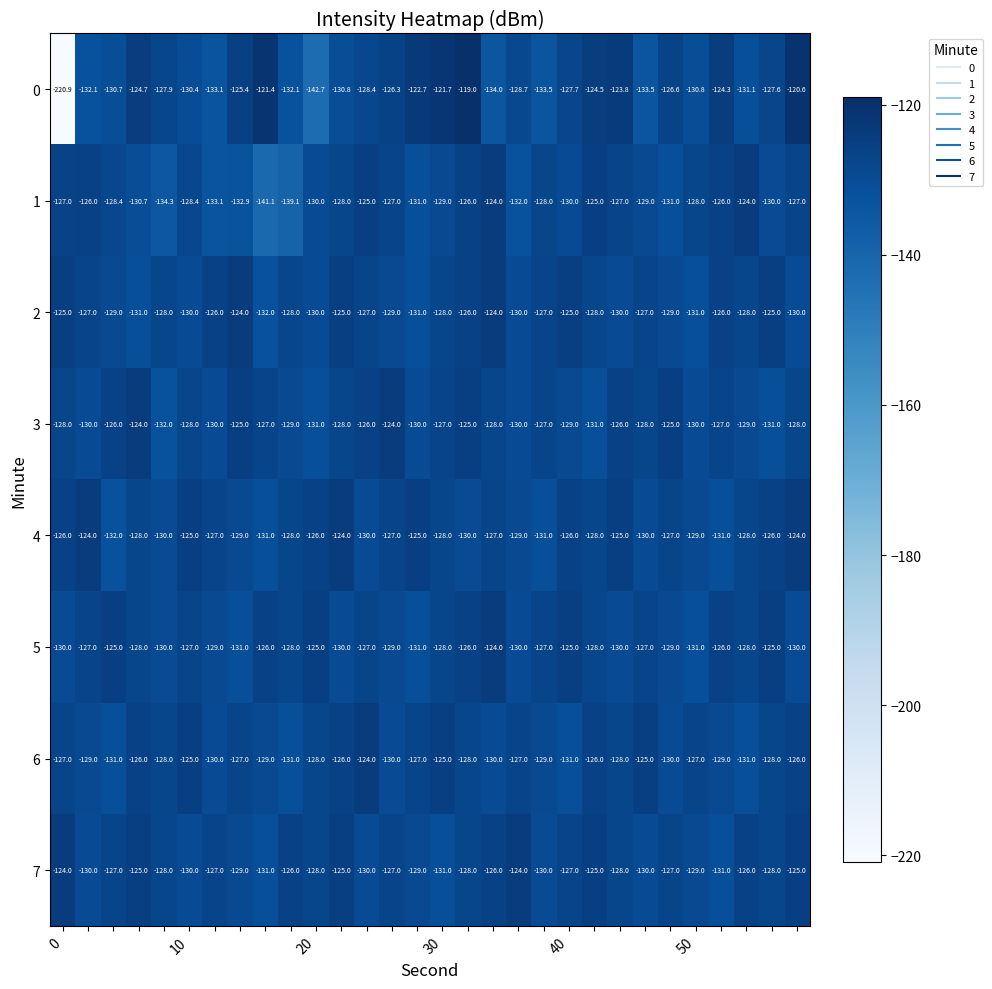

What is the average value of the 7 series?

-127.7